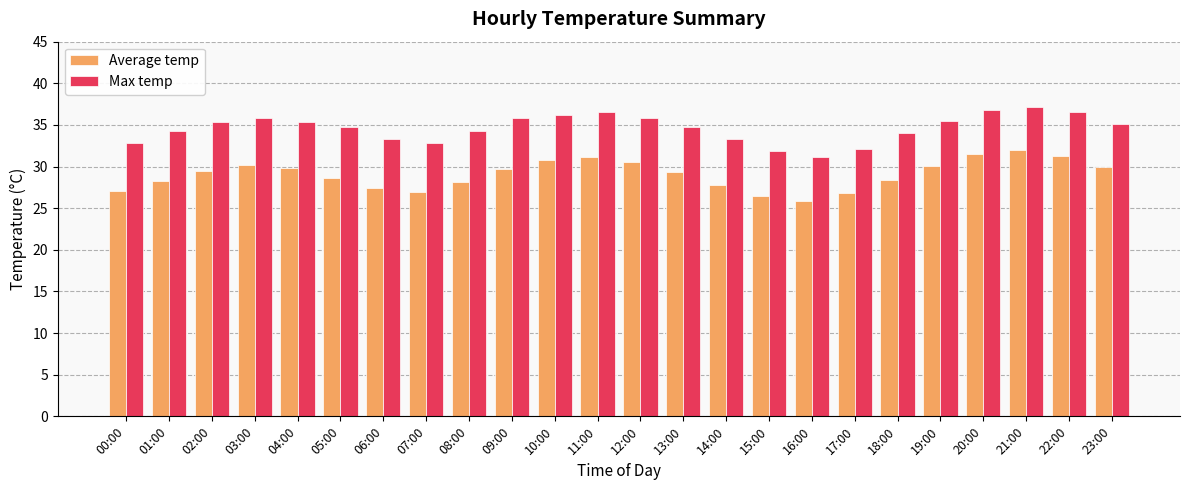

What is the average value of the Average temp series?

29.1